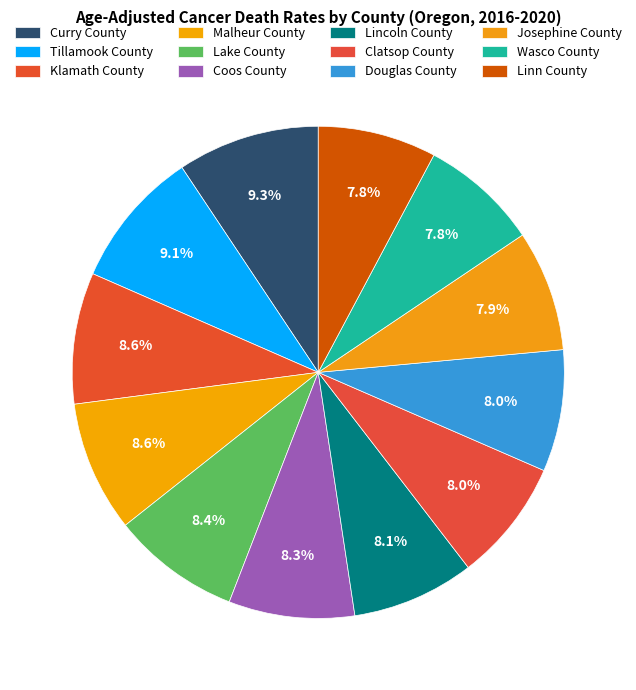

How many slices are in this pie chart?

12